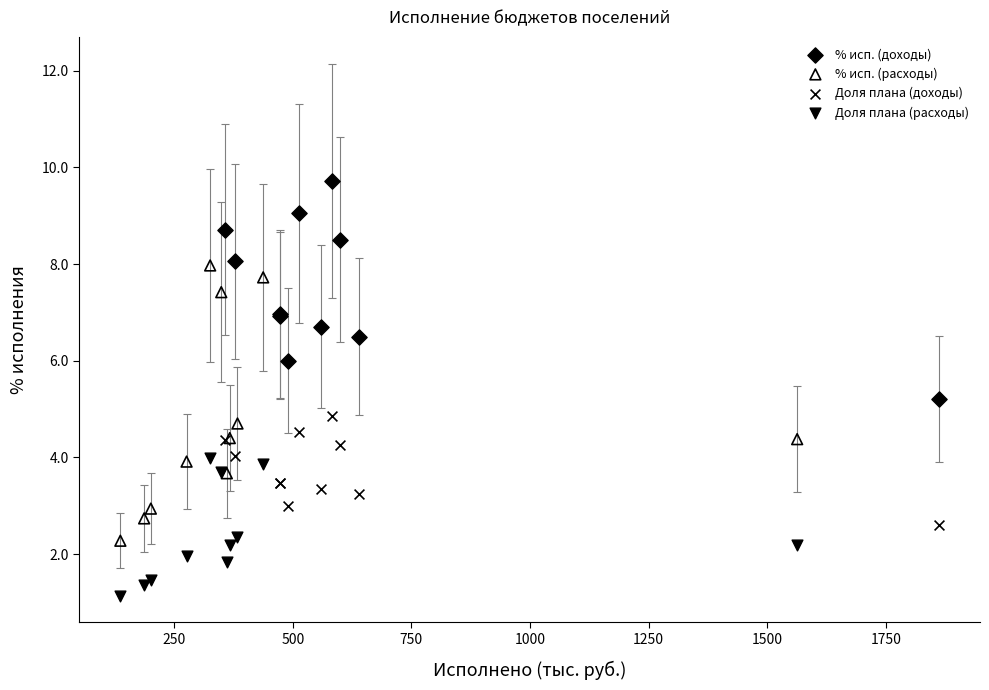

Which series contains the lowest Y value?

Доля плана (расходы)